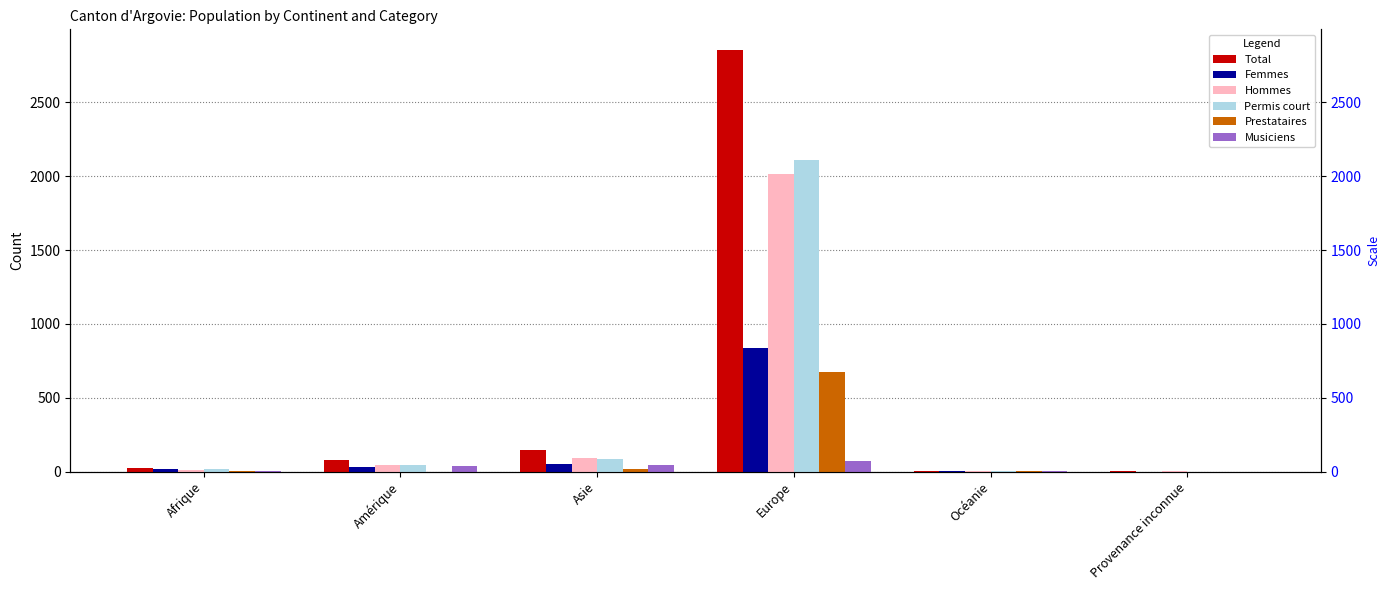

What is the label of the 2nd bar from the left?

Amérique